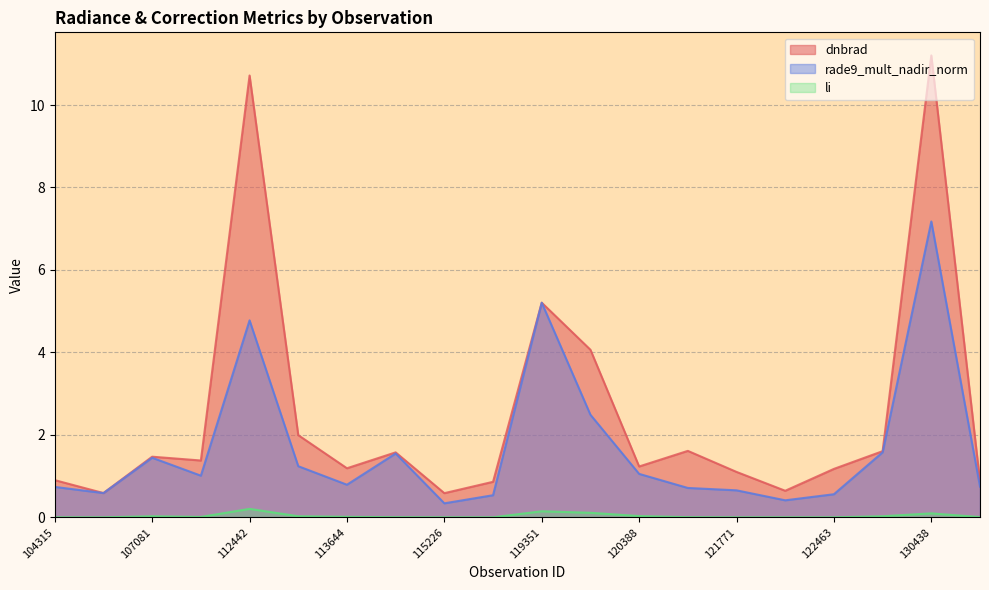

The value of li at 121771 is 0.0. True or false?

True